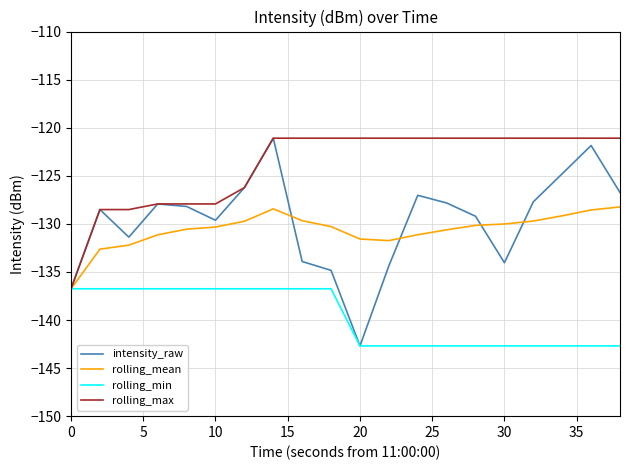

What is the minimum value for rolling_mean?

-136.8